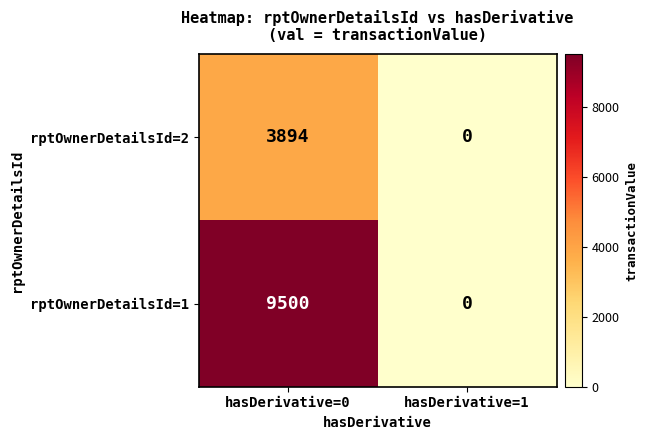

Which series has the widest spread of values?

rptOwnerDetailsId=1